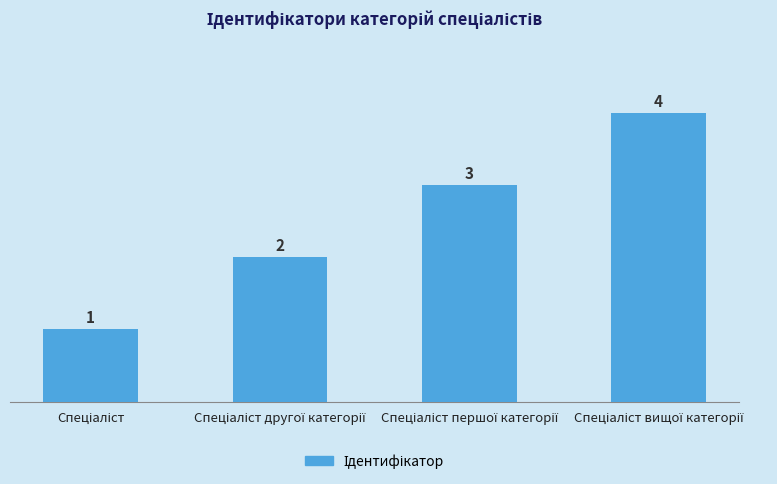

What is the sum of all values?

10